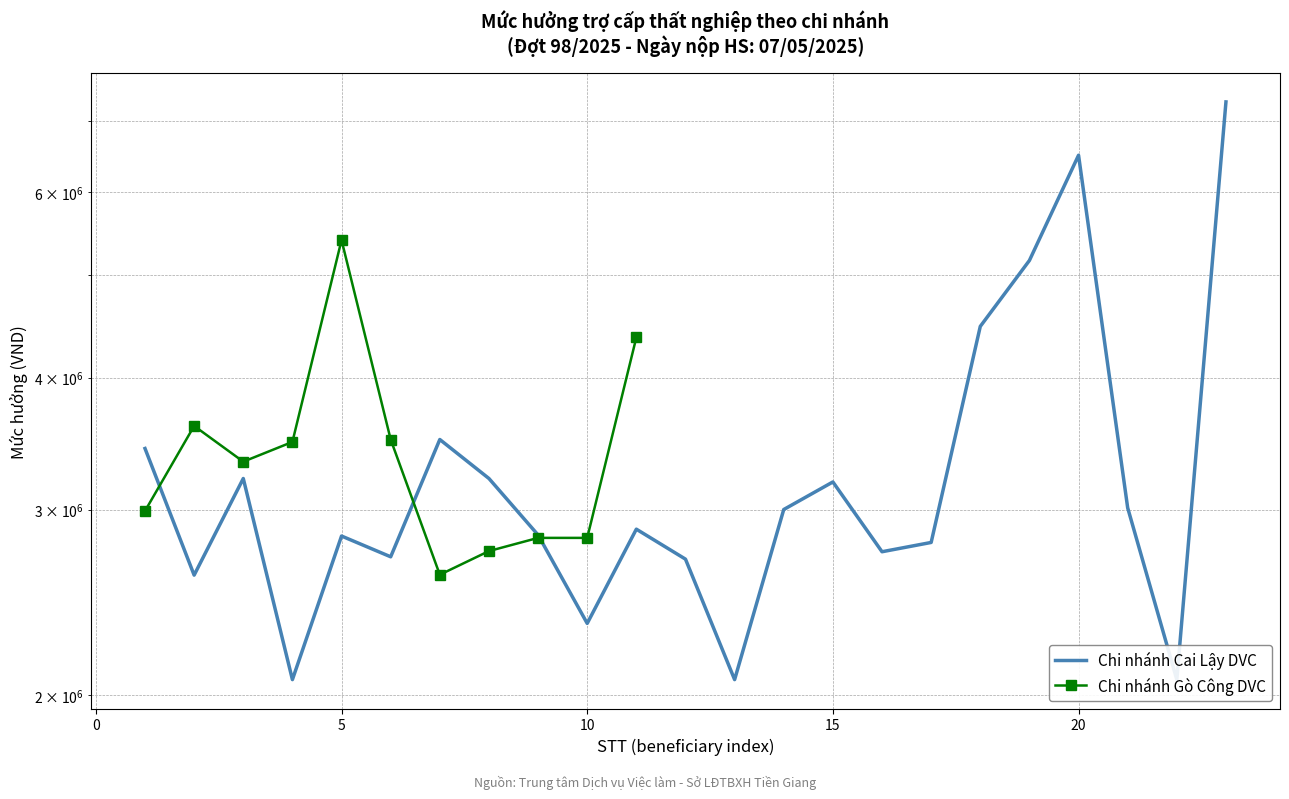

True or false: the data shows 2838000 at 9.

True